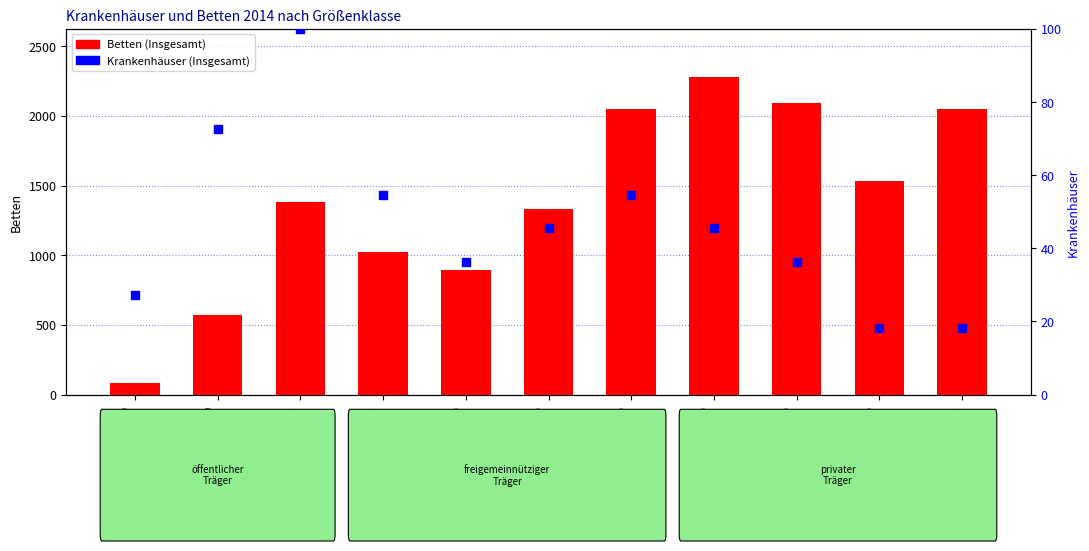

At how many categories does at least one series exceed 916?

8